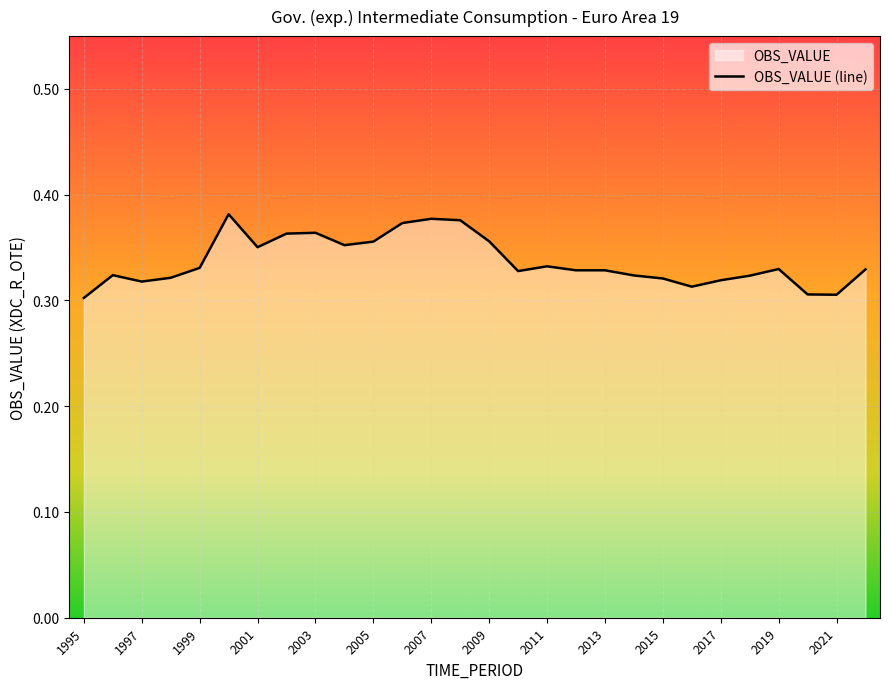

Where is the first local minimum?

1997